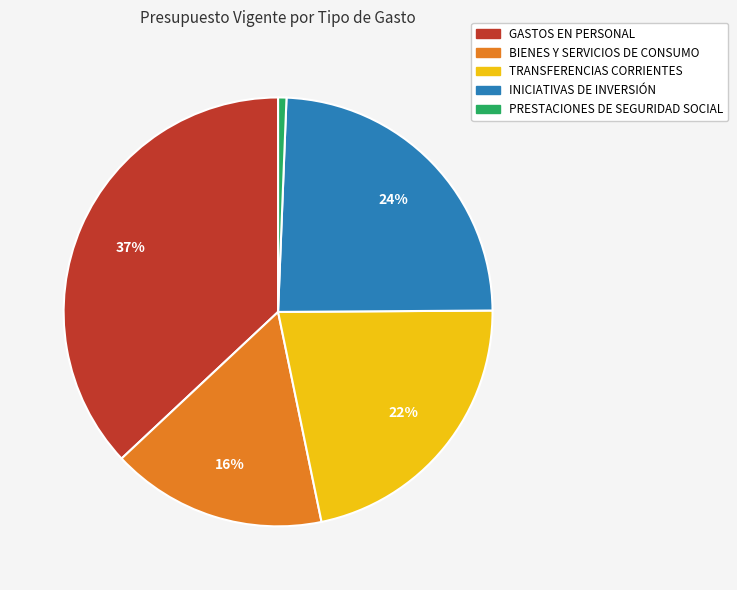

Is BIENES Y SERVICIOS DE CONSUMO the majority of the pie?

No